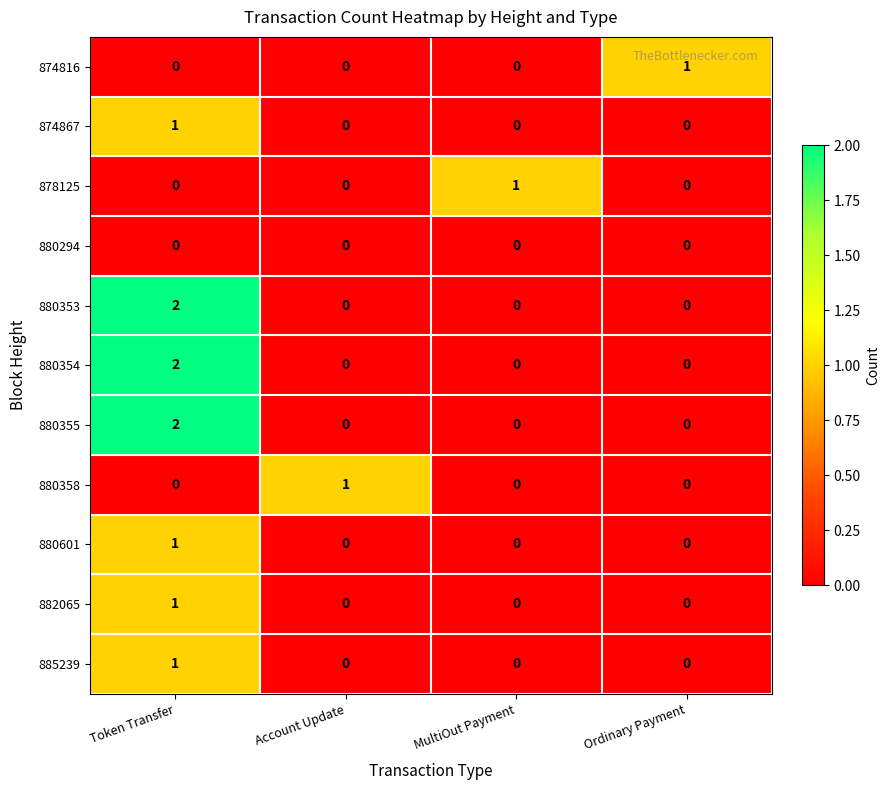

The 880601 series shows 0 at Ordinary Payment. True or false?

True